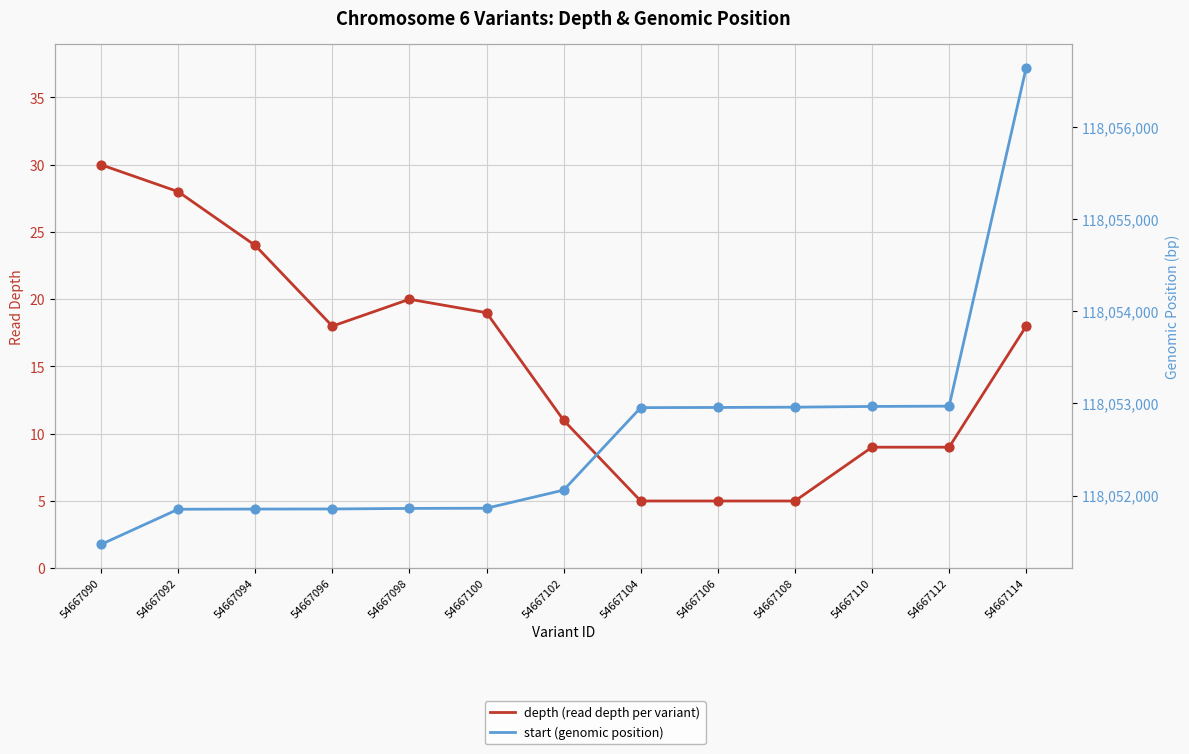

Which series has the largest Y range (max minus min)?

start (genomic position)